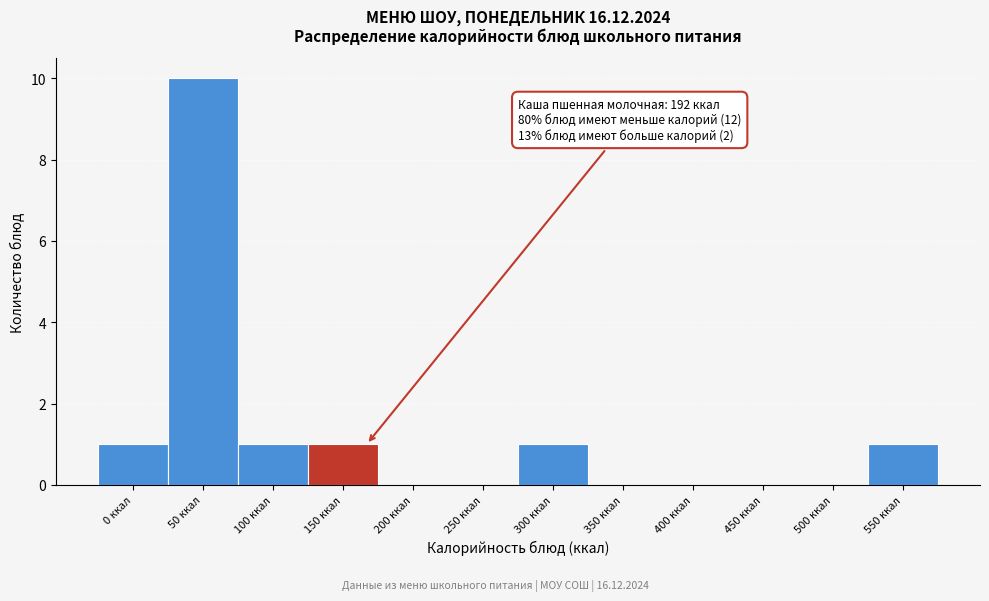

Reading left to right, extract all data points from this chart.

0 ккал=1	50 ккал=10	100 ккал=1	150 ккал=1	200 ккал=0	250 ккал=0	300 ккал=1	350 ккал=0	400 ккал=0	450 ккал=0	500 ккал=0	550 ккал=1